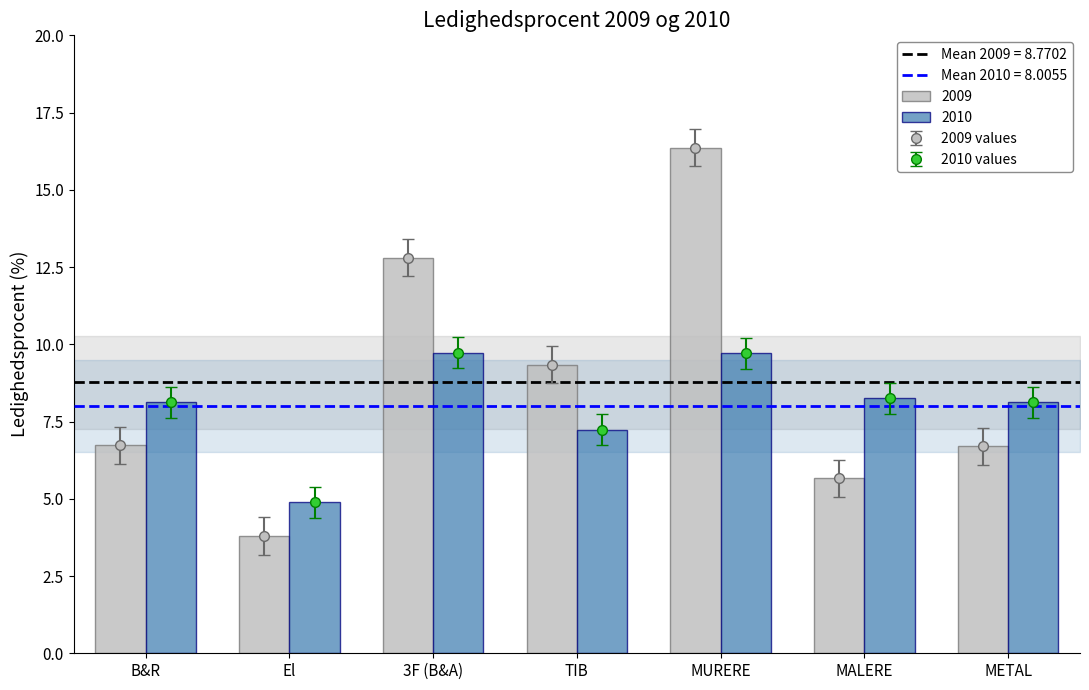

Rank the categories by 2010 value from highest to lowest.

3F (B&A), MURERE, MALERE, B&R, METAL, TIB, El